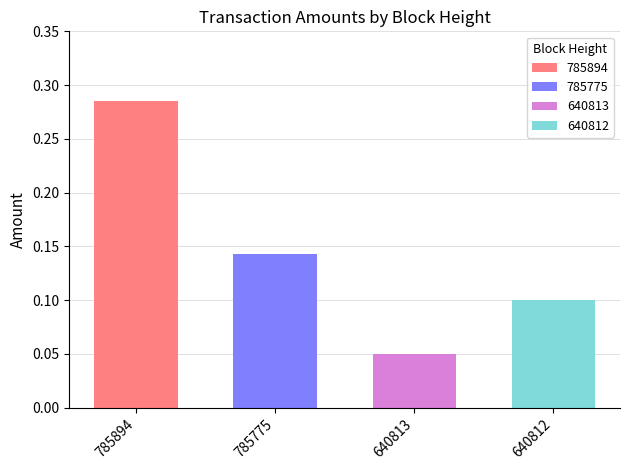

At which label is the value closest to 0?

640813